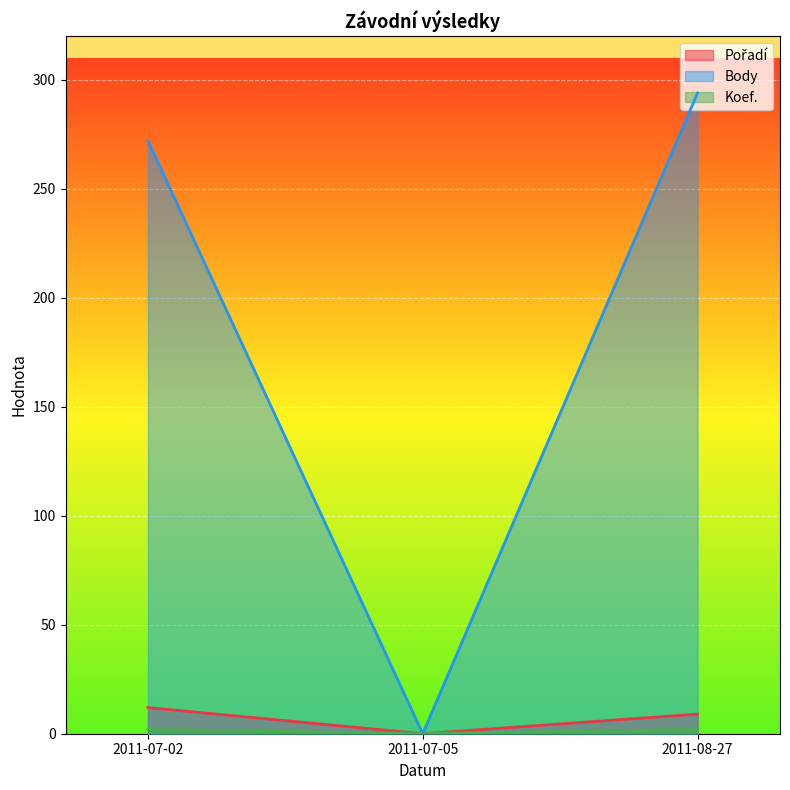

Reading left to right, transcribe all the data shown in this chart.

Pořadí: 2011-07-02=12	2011-07-05=0	2011-08-27=9
Body: 2011-07-02=272	2011-07-05=0	2011-08-27=294
Koef.: 2011-07-02=2	2011-07-05=0	2011-08-27=2